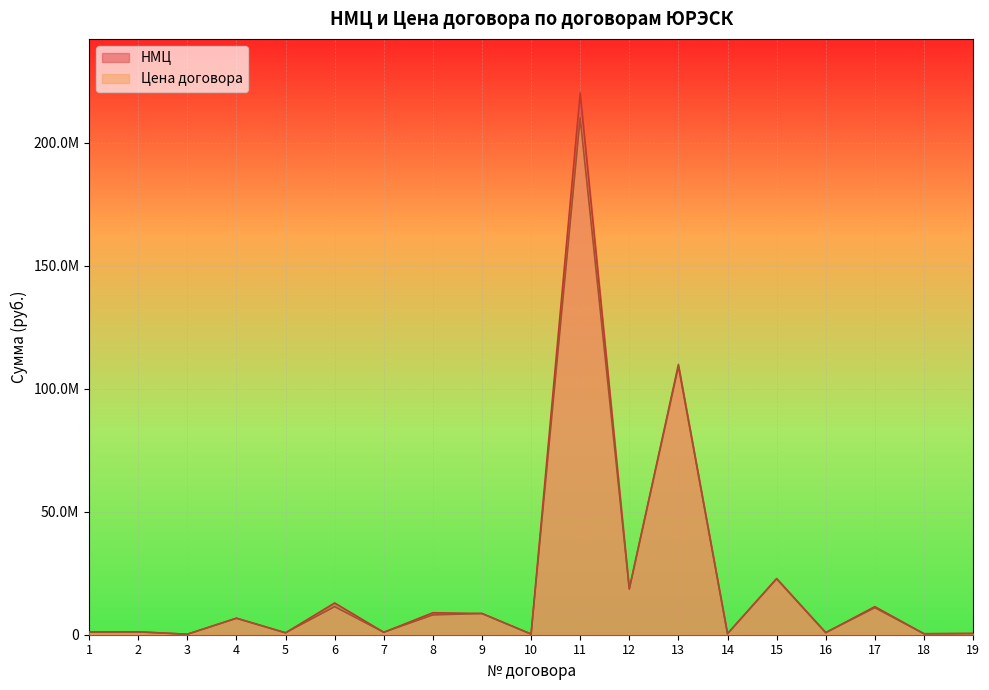

Reading left to right, transcribe all the data shown in this chart.

НМЦ: 1=1100000.0	2=1174000.0	3=197514.5	4=6699319.0	5=780000.0	6=12900000.0	7=990000.0	8=8925199.0	9=8618717.0	10=253000.0	11=220120000.0	12=18611140.0	13=109115000.0	14=408503.0	15=22700000.0	16=840000.0	17=11412839.0	18=394100.0	19=493543.3
Цена договора: 1=1100000.0	2=1147013.0	3=197514.5	4=6699319.2	5=780000.0	6=11400000.0	7=990000.0	8=8032600.0	9=8618717.0	10=253000.0	11=209972094.9	12=18699463.7	13=109854762.7	14=408503.0	15=22853898.3	16=840000.0	17=10956322.8	18=387006.2	19=493543.3